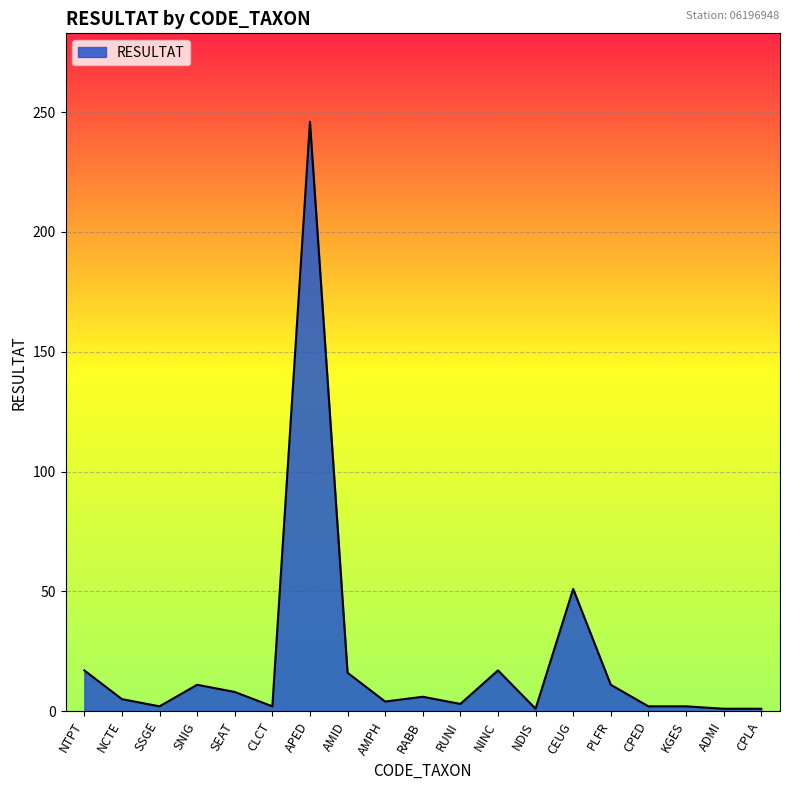

At which category does the data reach its first local peak?

SNIG